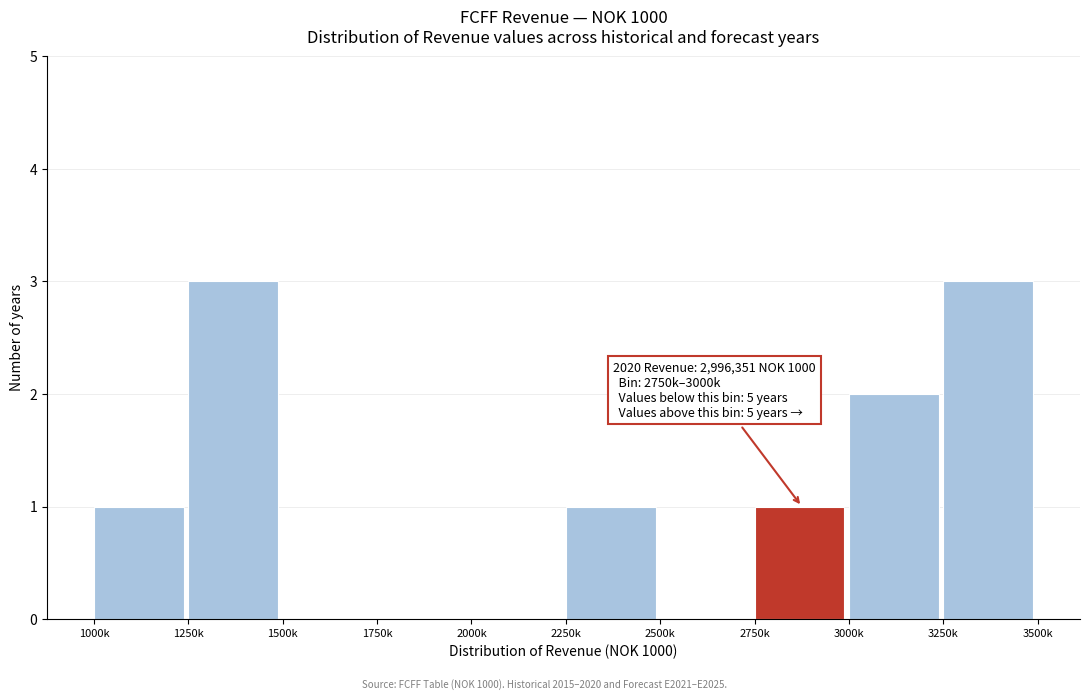

Reading left to right, transcribe all the data shown in this chart.

1000k=1	1250k=3	1500k=0	1750k=0	2000k=0	2250k=1	2500k=0	2750k=1	3000k=2	3250k=3